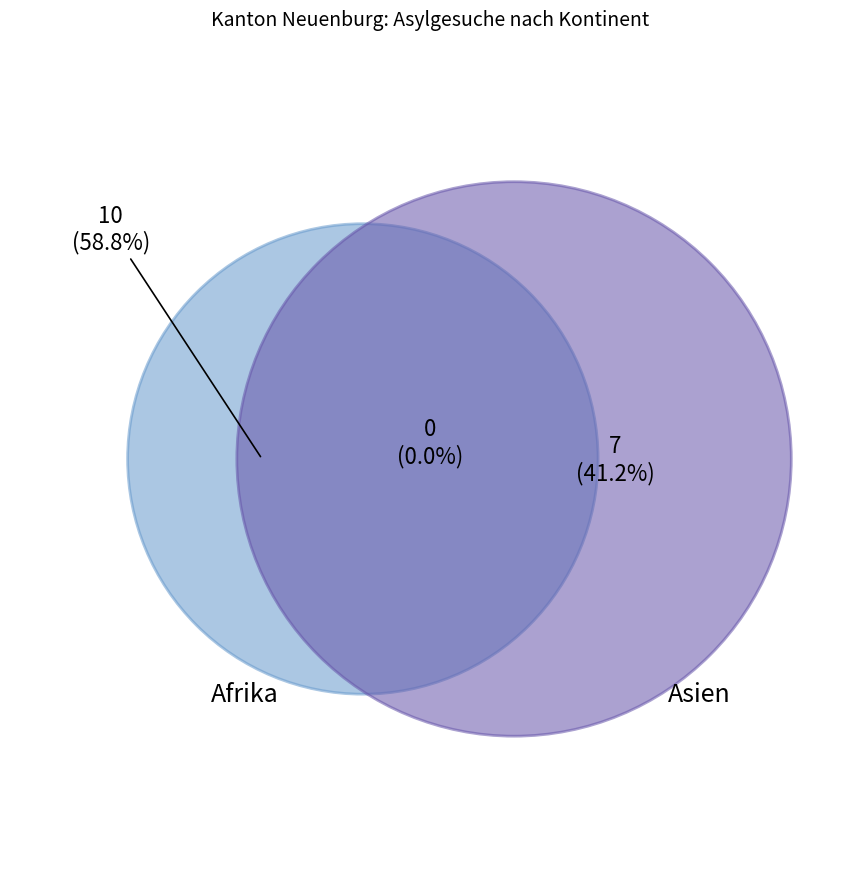

What is the largest slice in the pie chart?

Afrika